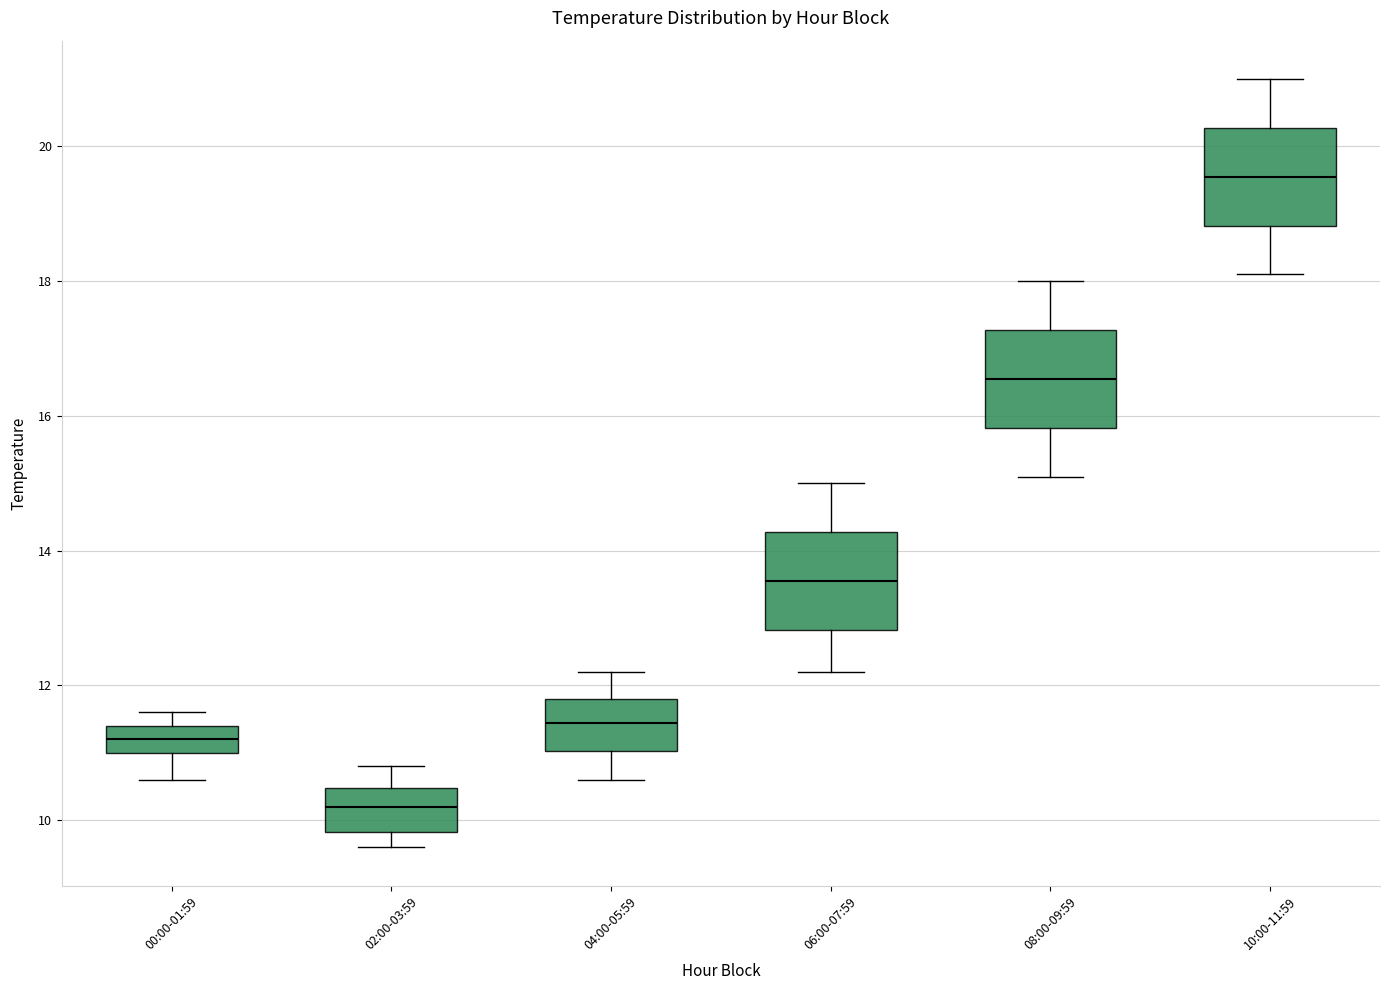

Reading left to right, read every box against the y-axis: the position of its median line, the range the box covers, and the ends of its whiskers. The values are not printed on the chart, so give them approximately, as read against the axis.

00:00-01:59: median 11.2, box 11.0 to 11.4, whiskers 10.6 to 11.6
02:00-03:59: median 10.2, box 9.8 to 10.4, whiskers 9.6 to 10.8
04:00-05:59: median 11.4, box 11.0 to 11.8, whiskers 10.6 to 12.2
06:00-07:59: median 13.6, box 12.8 to 14.2, whiskers 12.2 to 15.0
08:00-09:59: median 16.6, box 15.8 to 17.2, whiskers 15.2 to 18.0
10:00-11:59: median 19.6, box 18.8 to 20.2, whiskers 18.2 to 21.0